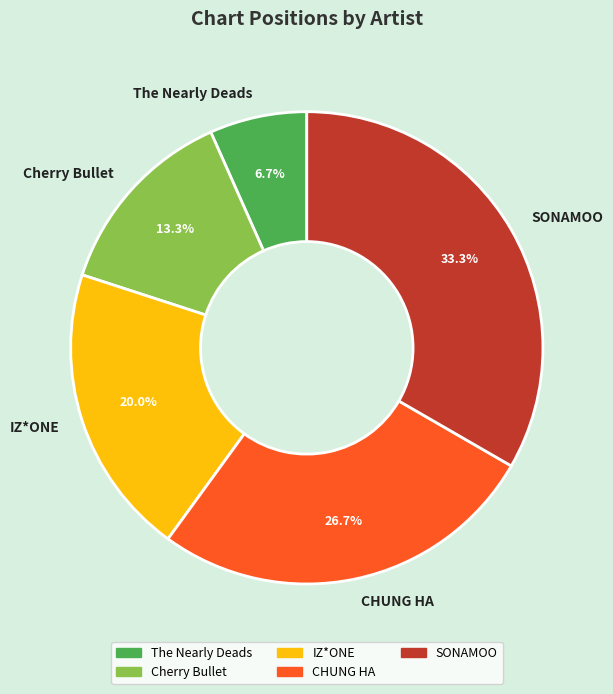

What percentage is NOT represented by Cherry Bullet?

86.7%